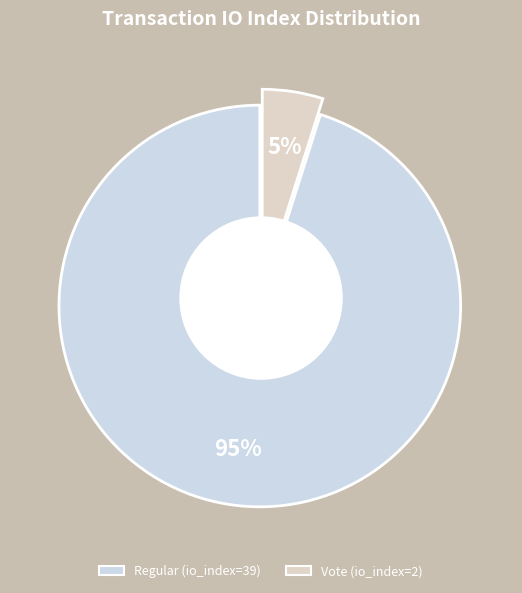

Between Regular (io_index=39) and Vote (io_index=2), which is larger?

Regular (io_index=39)